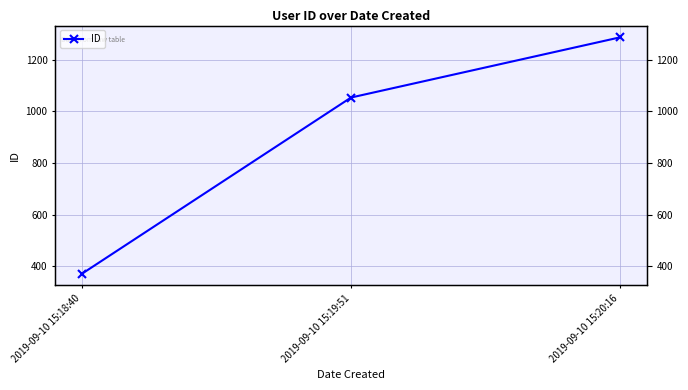

What is the change in value from 2019-09-10 15:18:40 to 2019-09-10 15:19:51?

+682